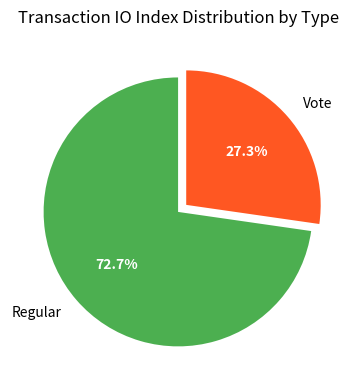

Which slice is the smallest?

Vote